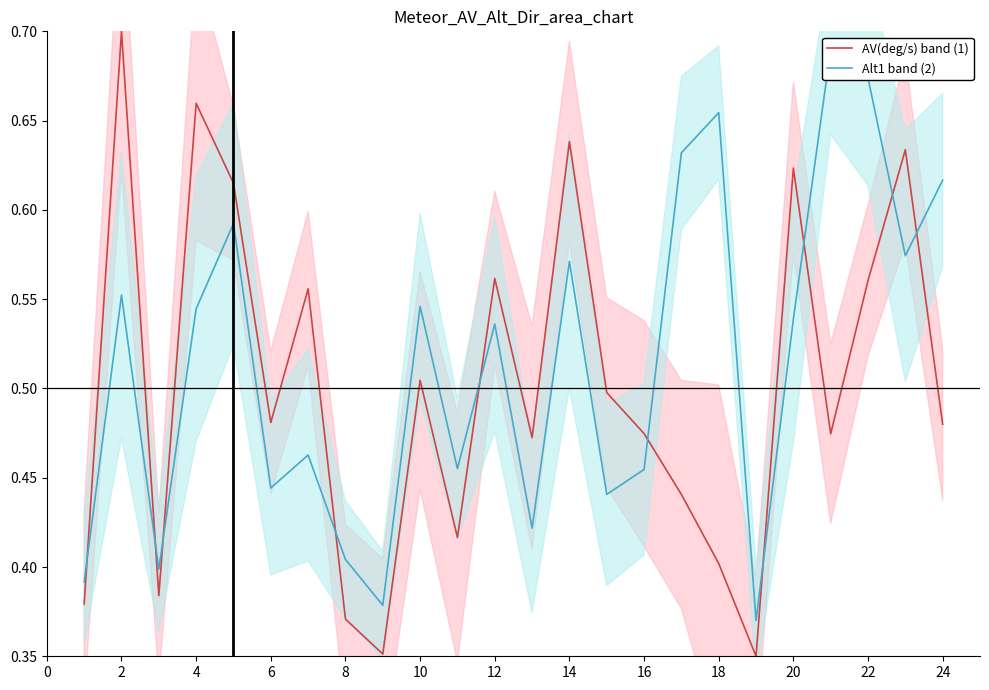

True or false: AV(deg/s) band (1) has a value of 0.1 at 8.

False